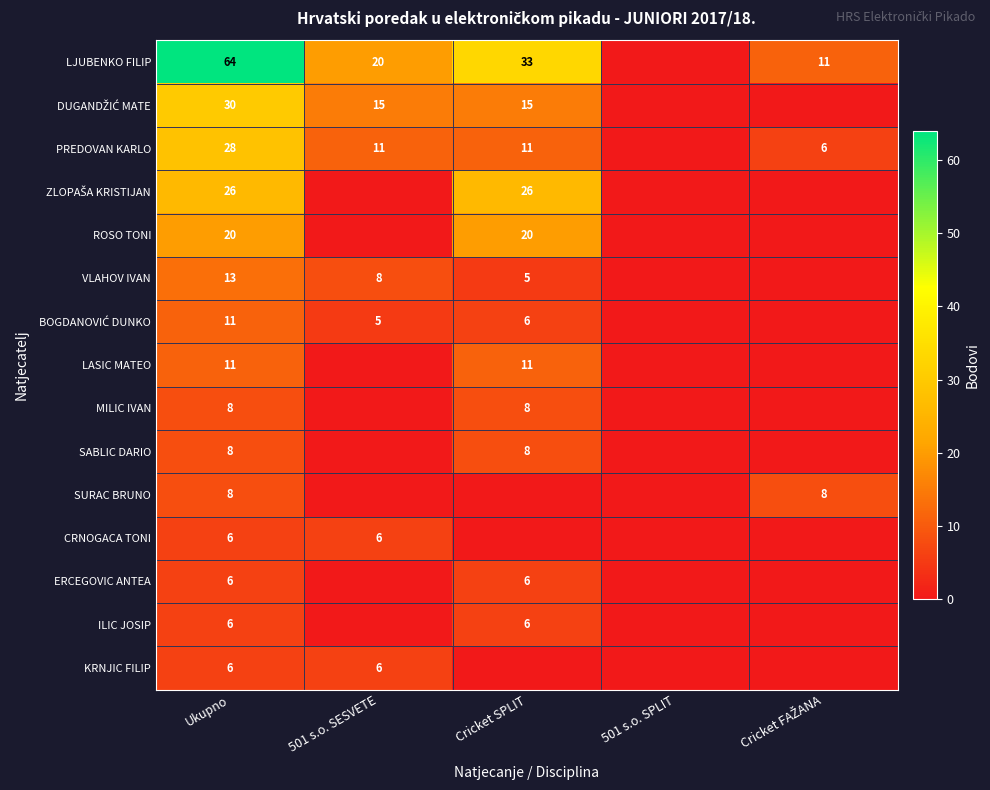

At how many categories does at least one series exceed 52?

1